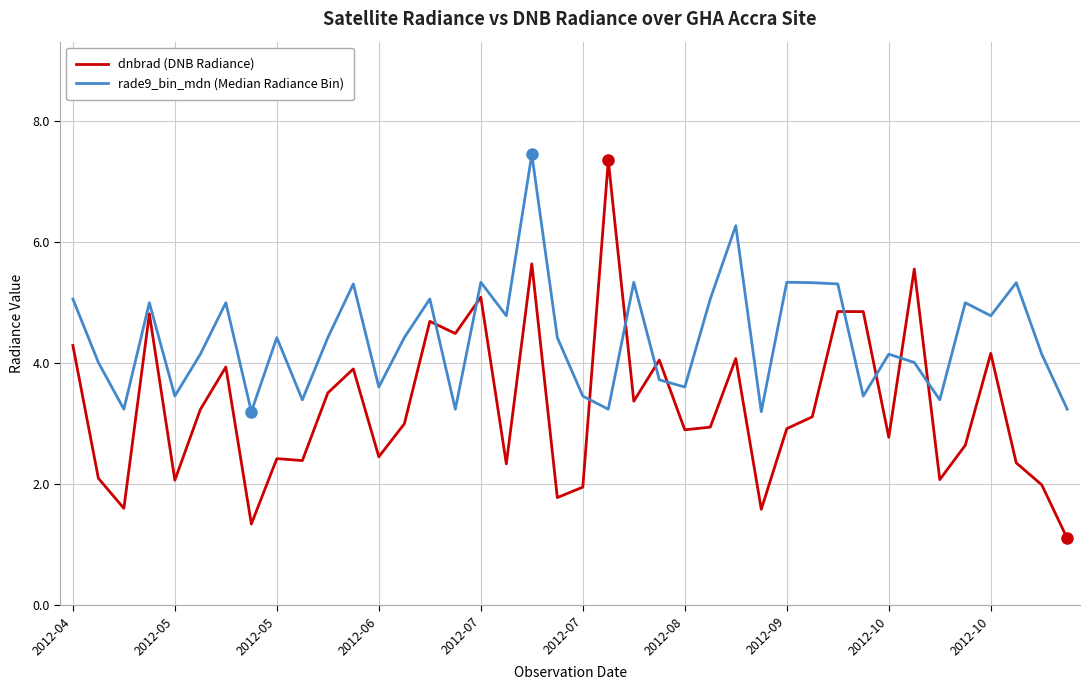

Which series has the largest total across all categories?

rade9_bin_mdn (Median Radiance Bin)